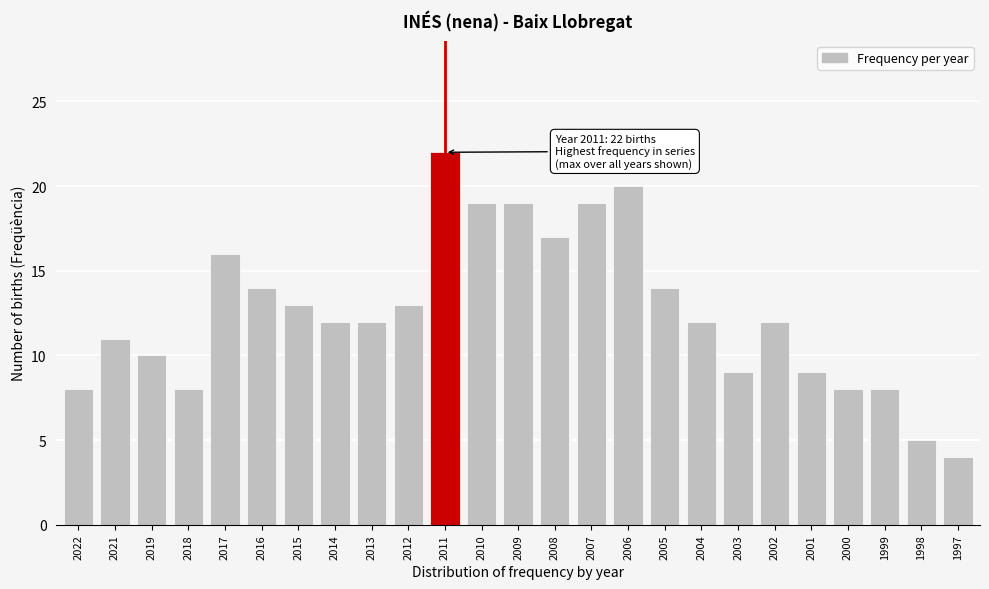

Reading left to right, extract all data points from this chart.

8	11	10	8	16	14	13	12	12	13	22	19	19	17	19	20	14	12	9	12	9	8	8	5	4